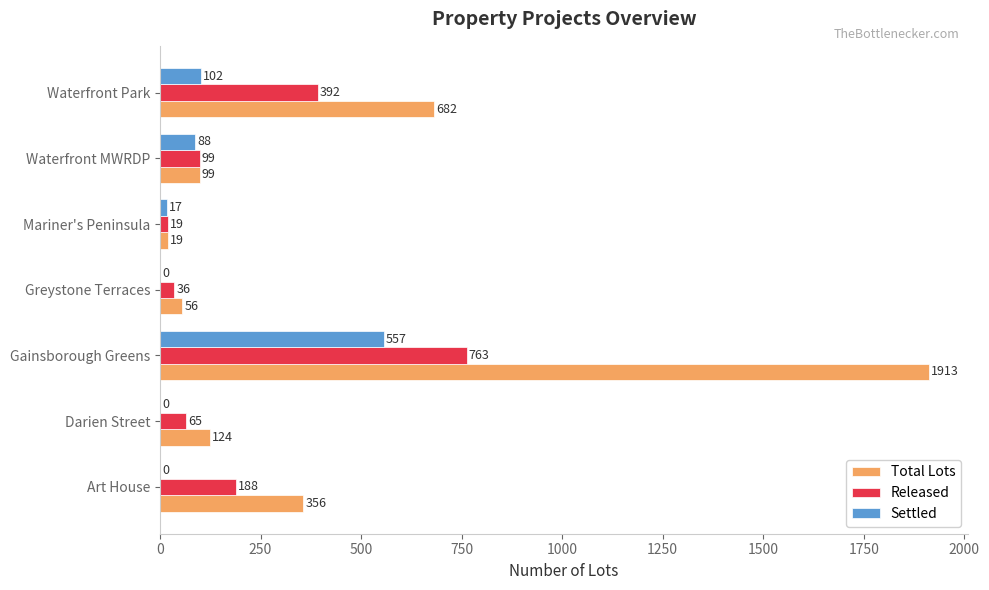

Is it true that Total Lots equals 682 at Waterfront Park?

True